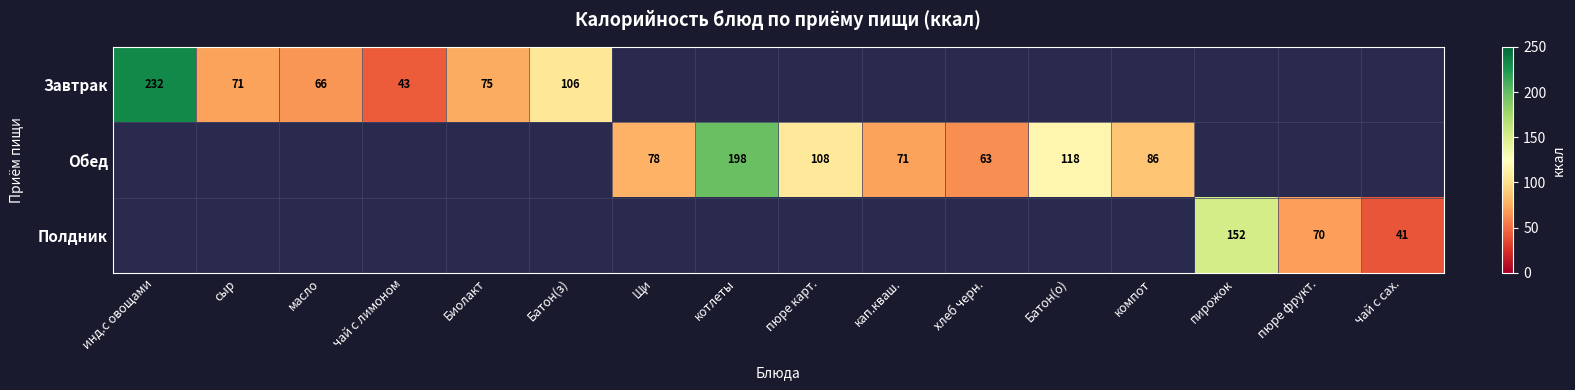

Is it true that Завтрак equals 66 at масло?

True